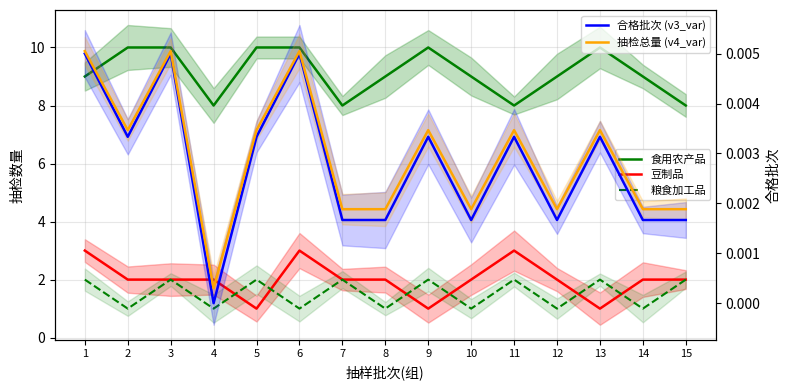

Which series has the largest range (max minus min)?

食用农产品